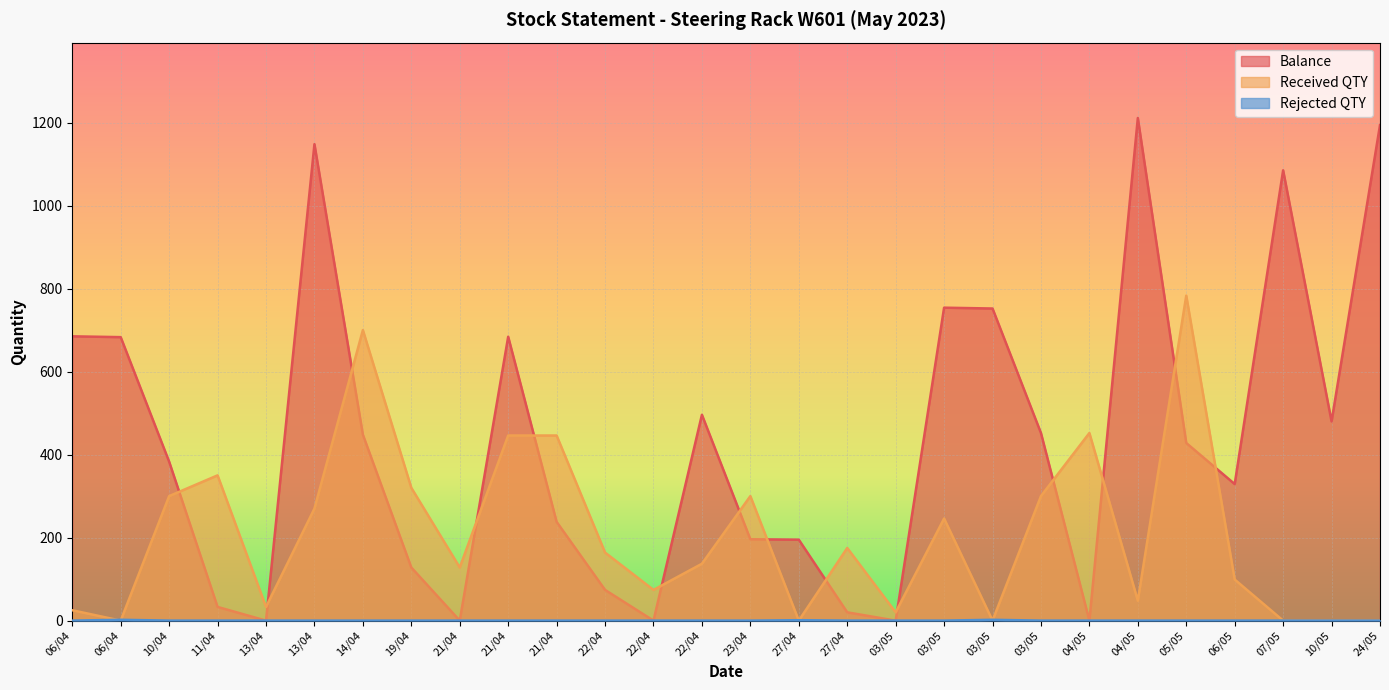

What is the highest value of the Received QTY series?

783